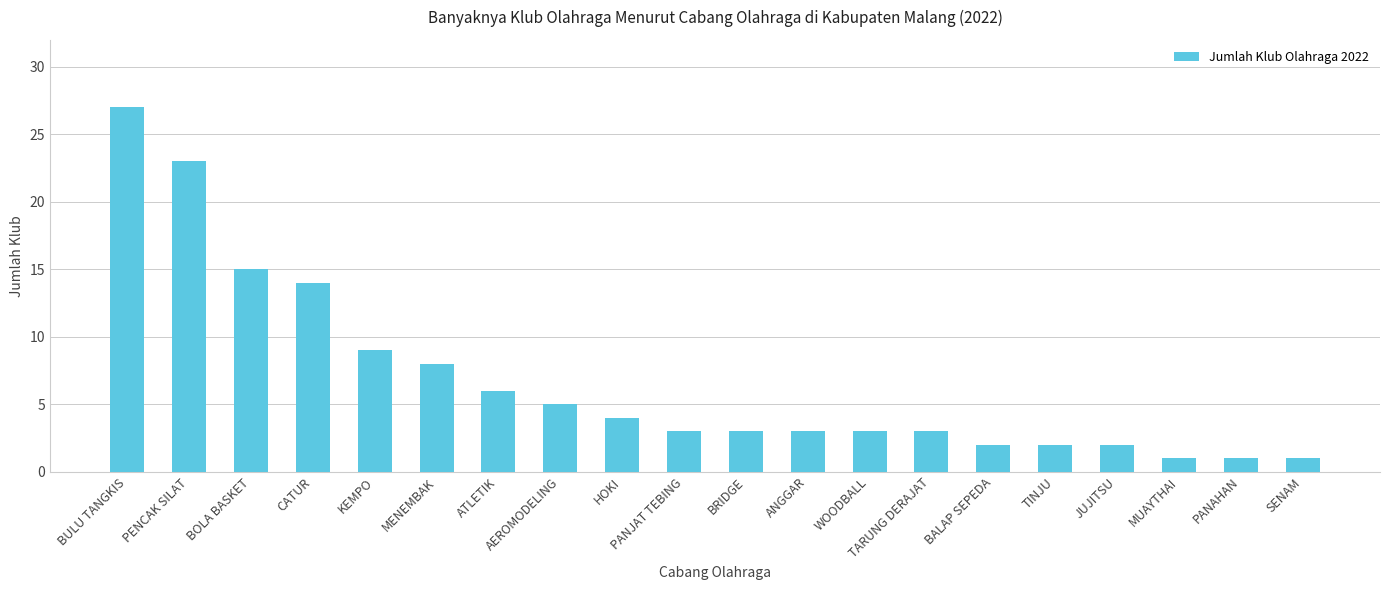

What is the maximum value shown in the chart?

27